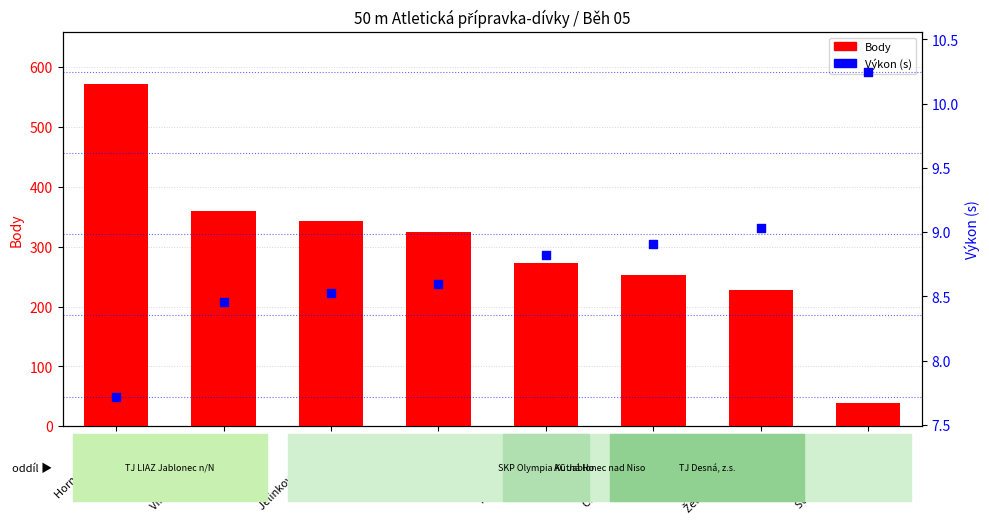

Is the value of Výkon (s) at Štrinclová Martina greater than the value of Body at Vindyšová Viktorie?

No